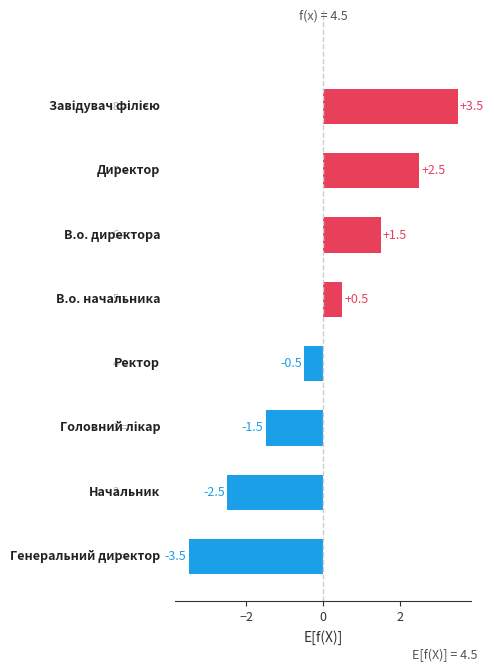

What is the minimum value shown in the chart?

-3.5